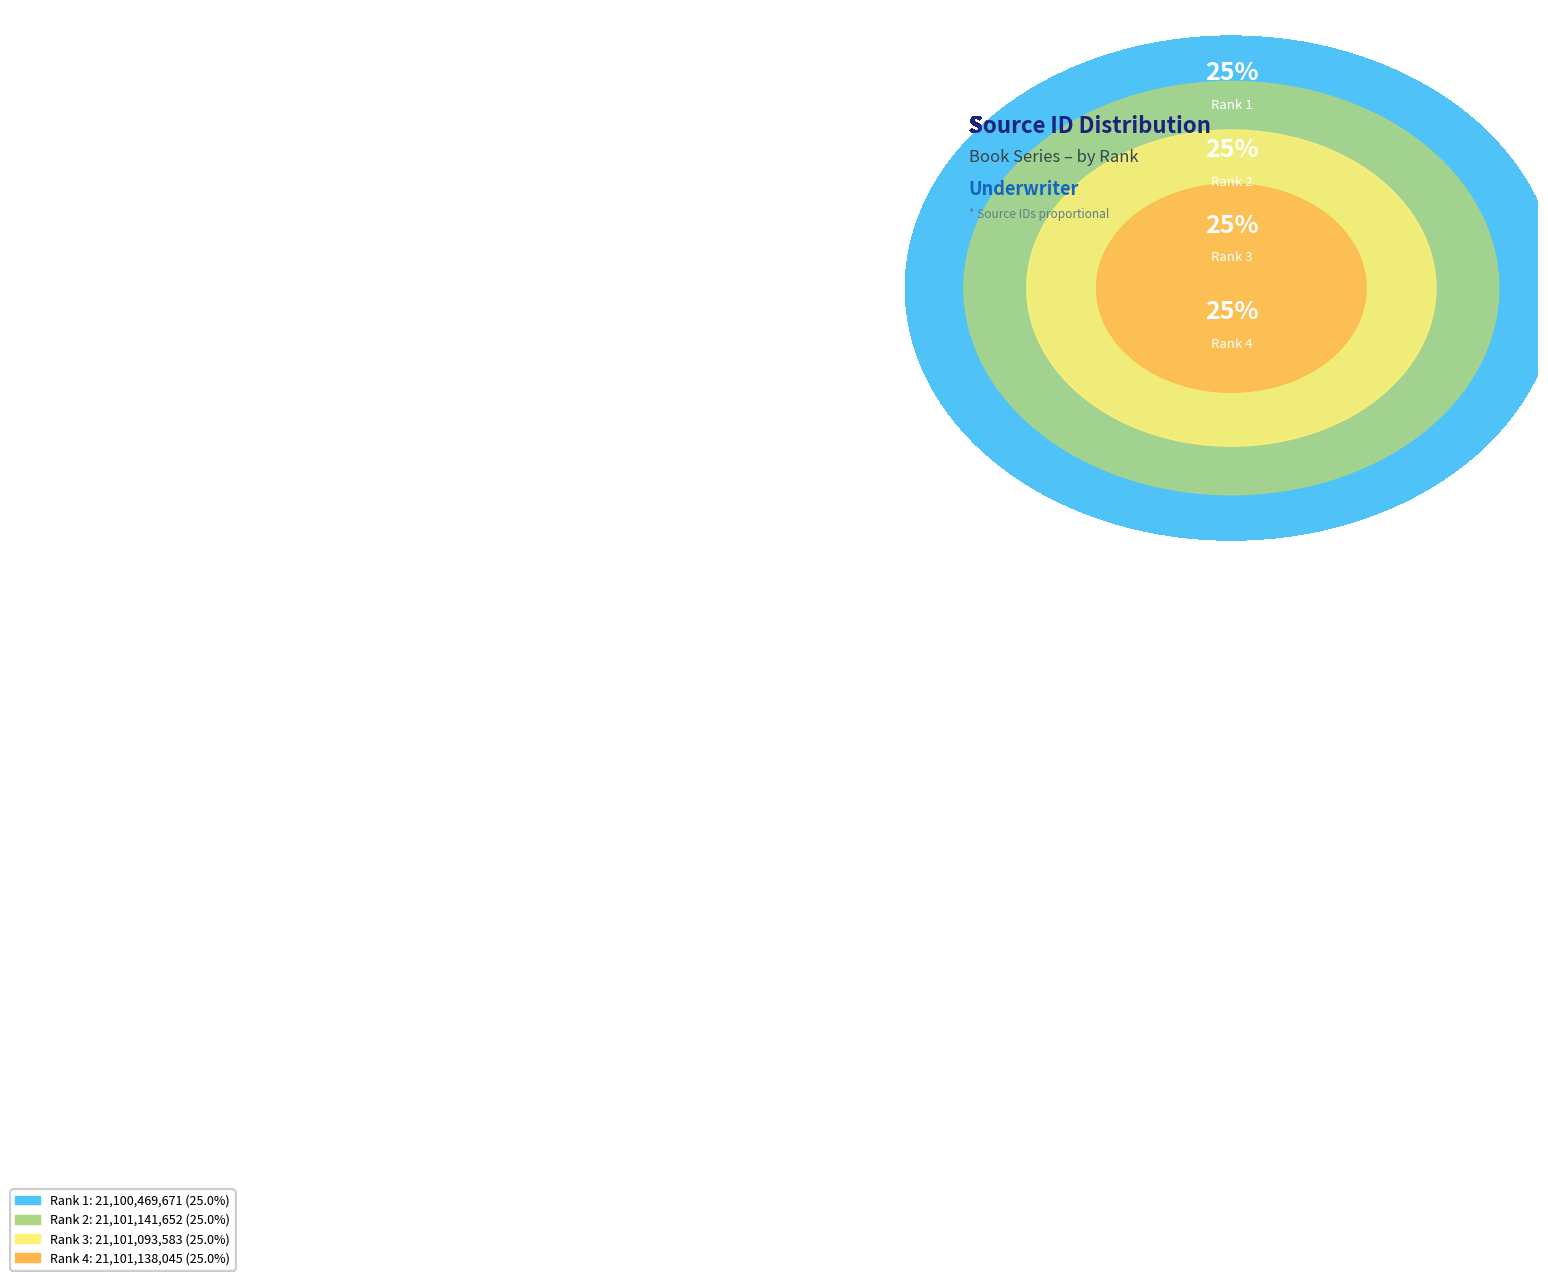

Which has a higher value, Rank 4 or Rank 2?

Rank 2